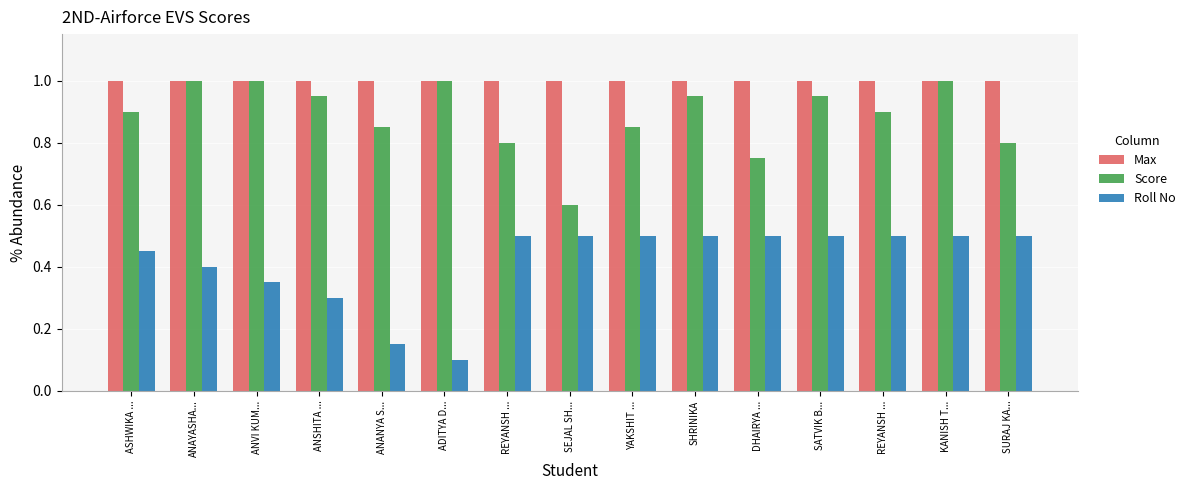

Count the Roll No values in the range 0 to 1.

15